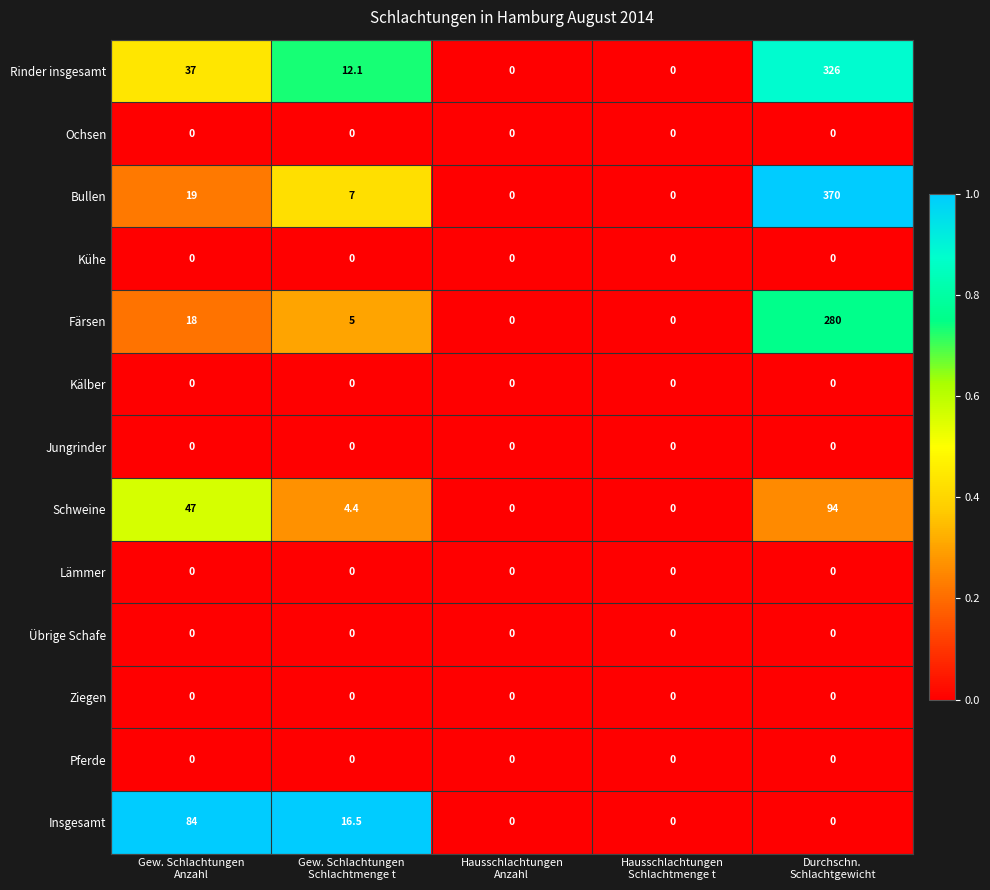

Between Gew. Schlachtungen
Schlachtmenge t and Durchschn.
Schlachtgewicht, which series saw the biggest shift?

Bullen